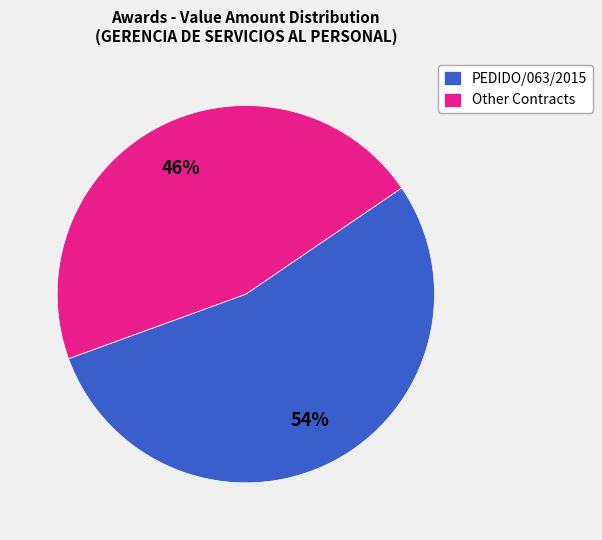

Does any single category account for the majority?

Yes